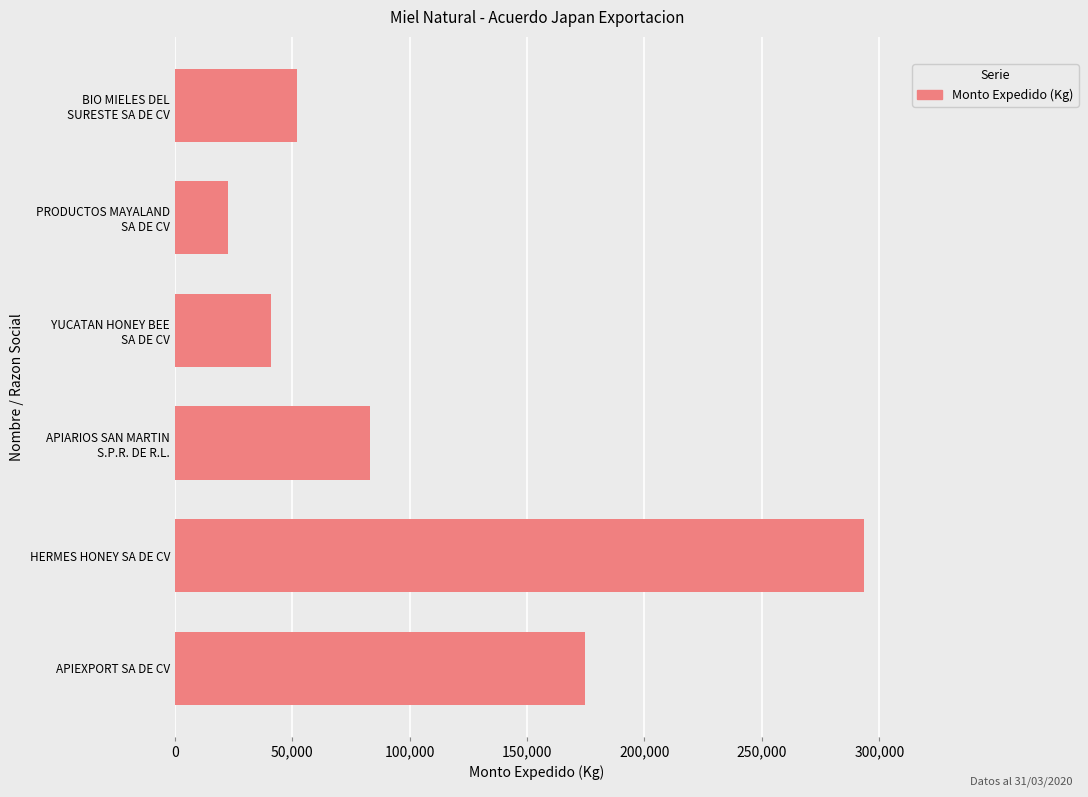

Rank the categories by value from lowest to highest.

PRODUCTOS MAYALAND
SA DE CV, YUCATAN HONEY BEE
SA DE CV, BIO MIELES DEL
SURESTE SA DE CV, APIARIOS SAN MARTIN
S.P.R. DE R.L., APIEXPORT SA DE CV, HERMES HONEY SA DE CV